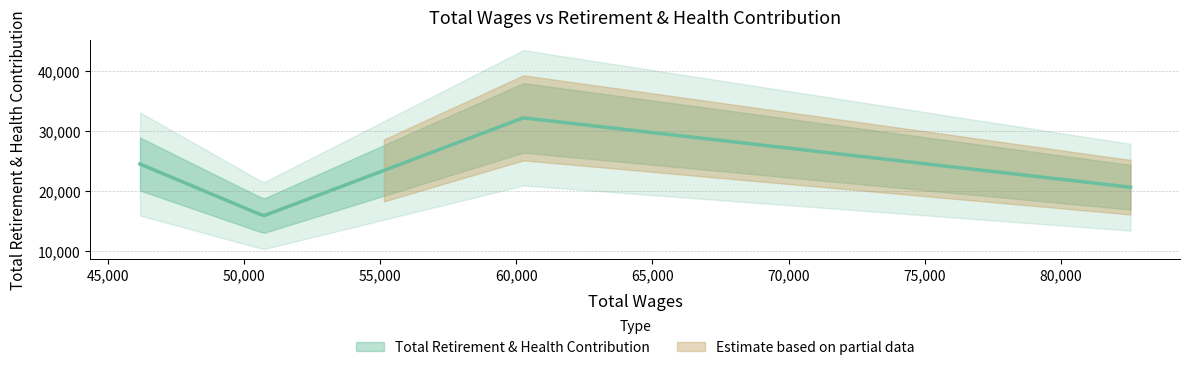

What is the smallest value displayed?

15889